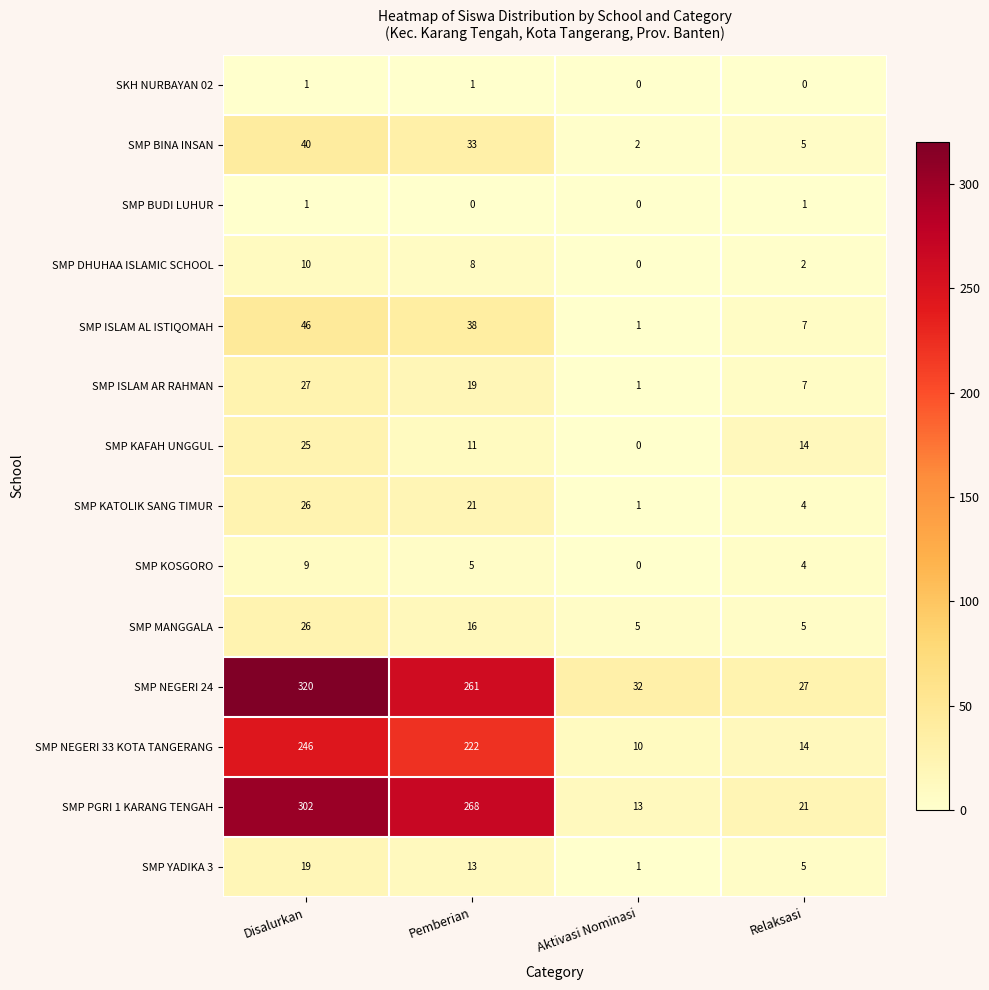

Which series has the widest spread of values?

SMP NEGERI 24